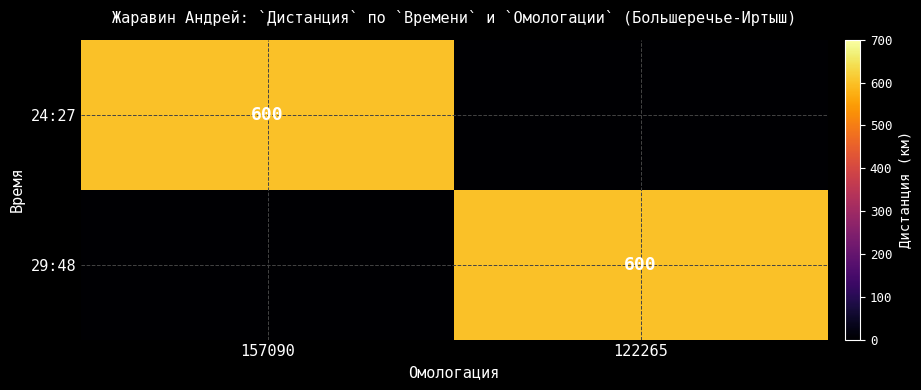

The value of 29:48 at 122265 is 600. True or false?

True